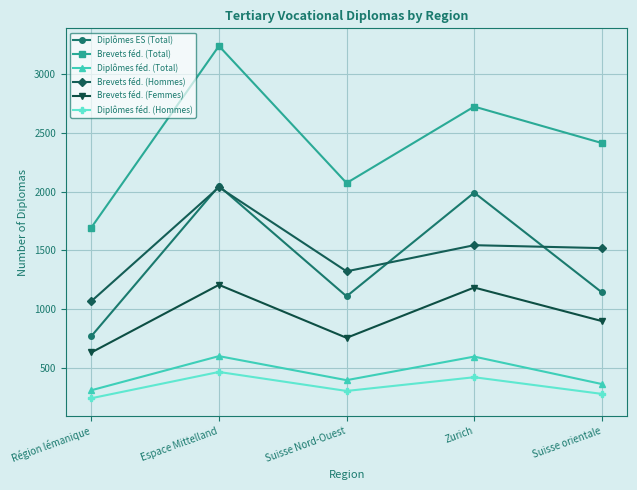

What are all the series names shown in the legend?

Diplômes ES (Total), Brevets féd. (Total), Diplômes féd. (Total), Brevets féd. (Hommes), Brevets féd. (Femmes), Diplômes féd. (Hommes)